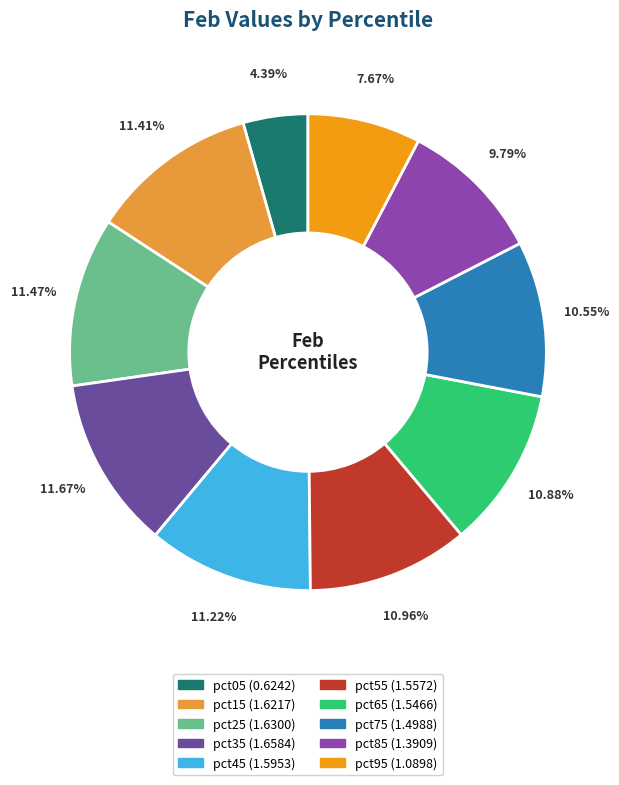

Approximately how many times larger is the value at pct25 compared to pct15?

1.0